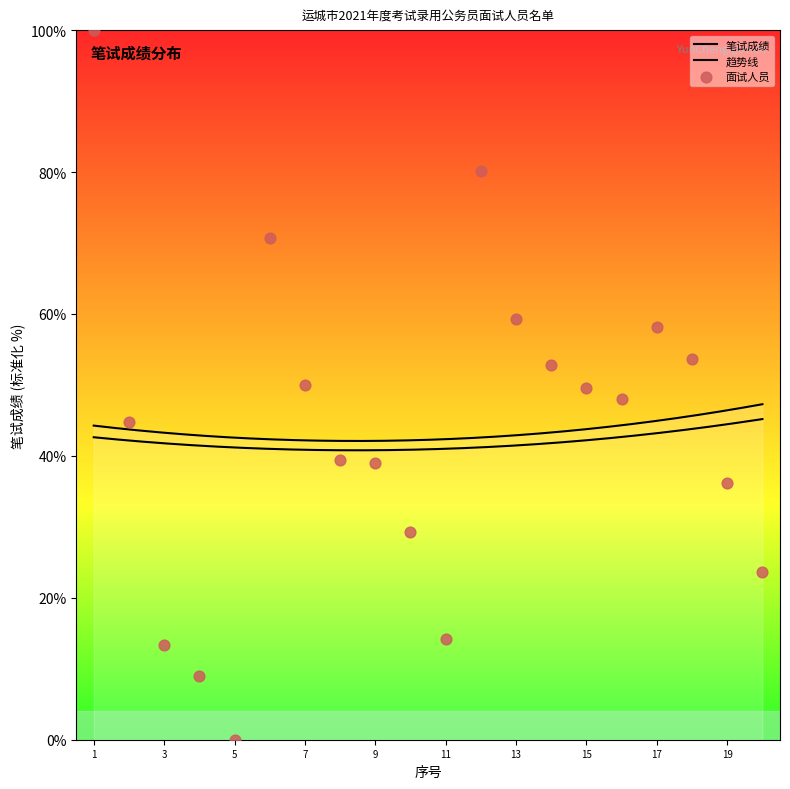

Between 13 and 8, which is larger?

13